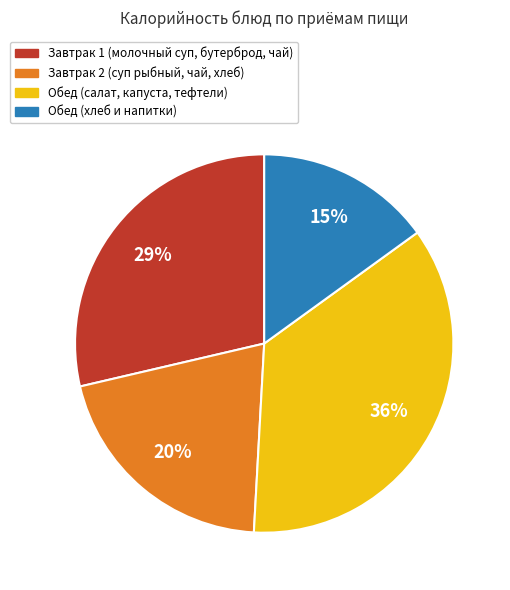

Is there any slice that represents more than half of the pie?

No